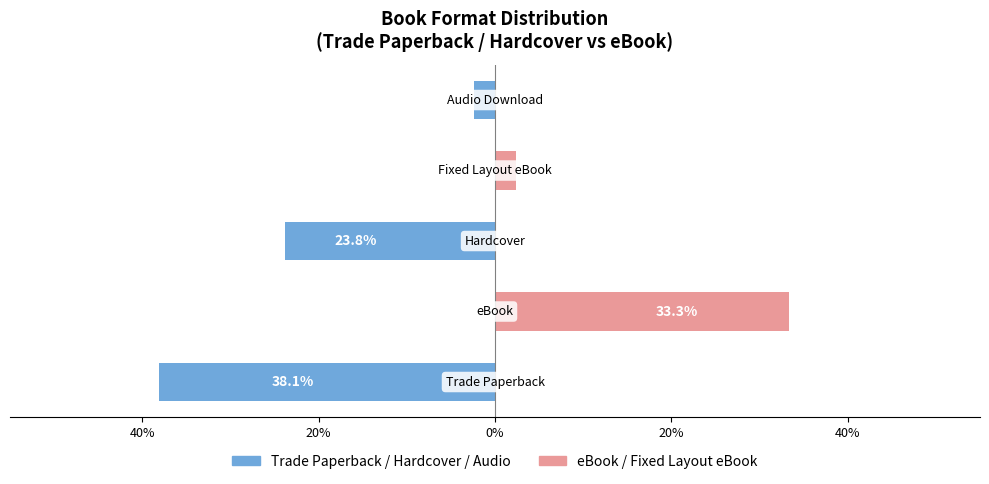

What is the sum of all Trade Paperback / Hardcover / Audio values?

-64.3